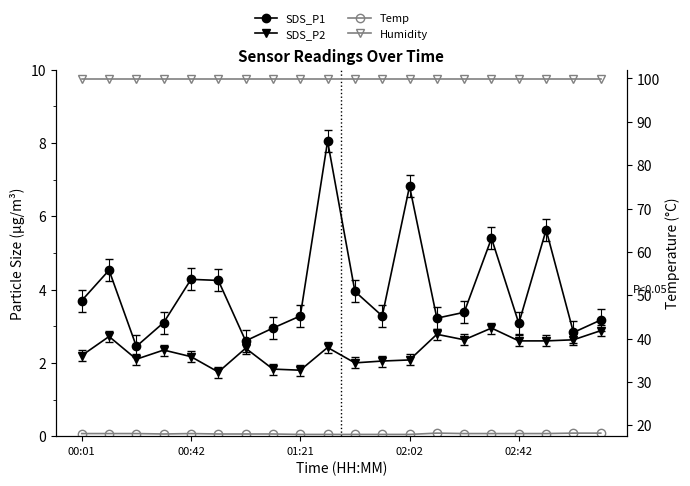

Count the number of categories in the chart.

20